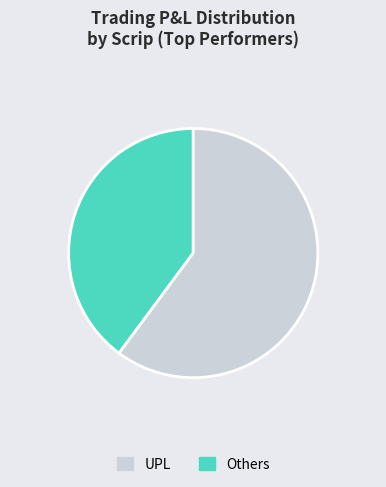

How many slices are in this pie chart?

2